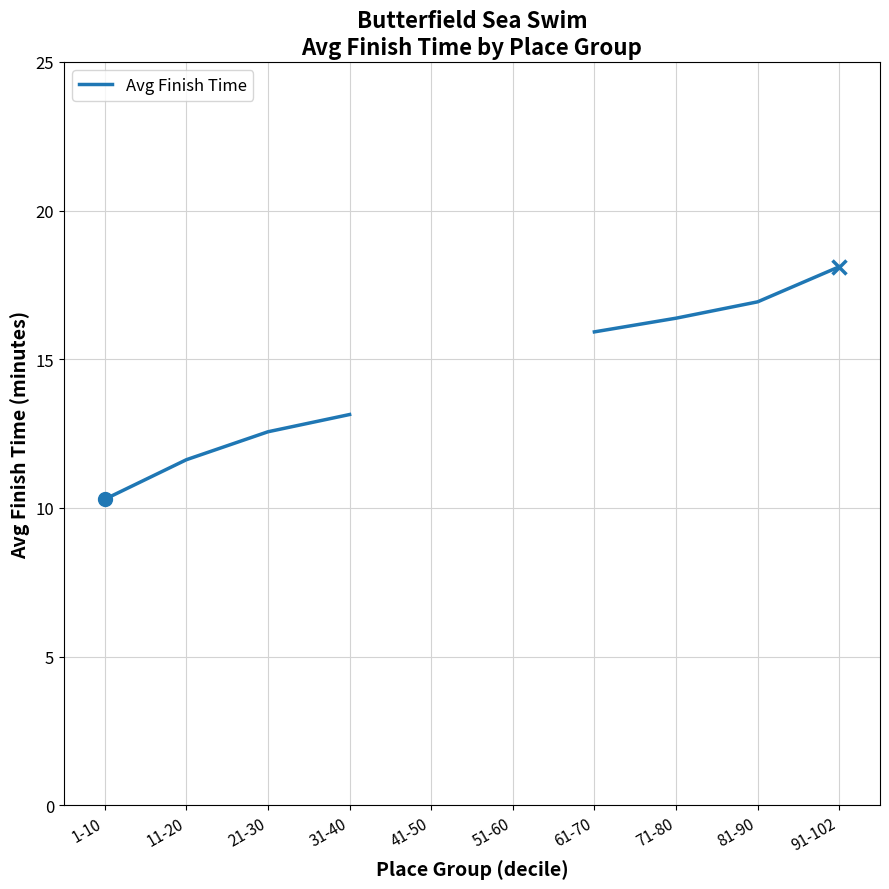

What is the approximate value at 61-70?

15.9